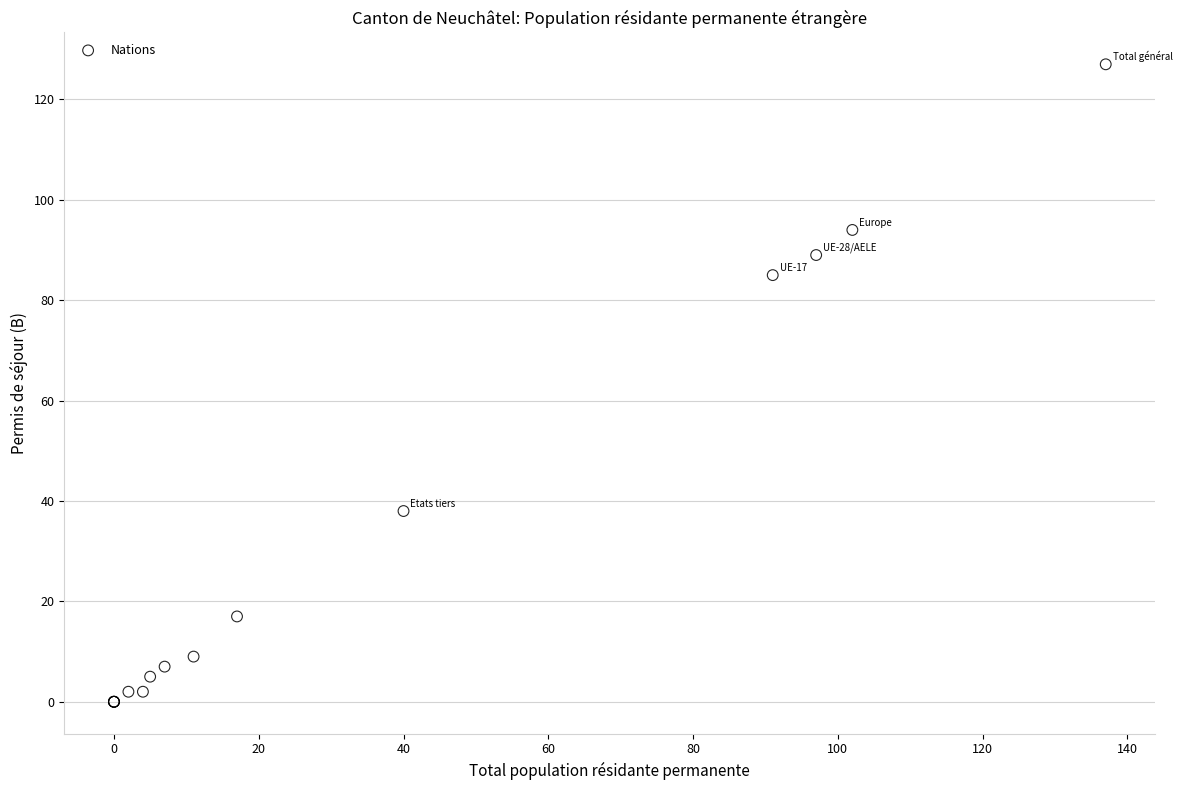

What Y value in the scatter plot is closest to 63?

85